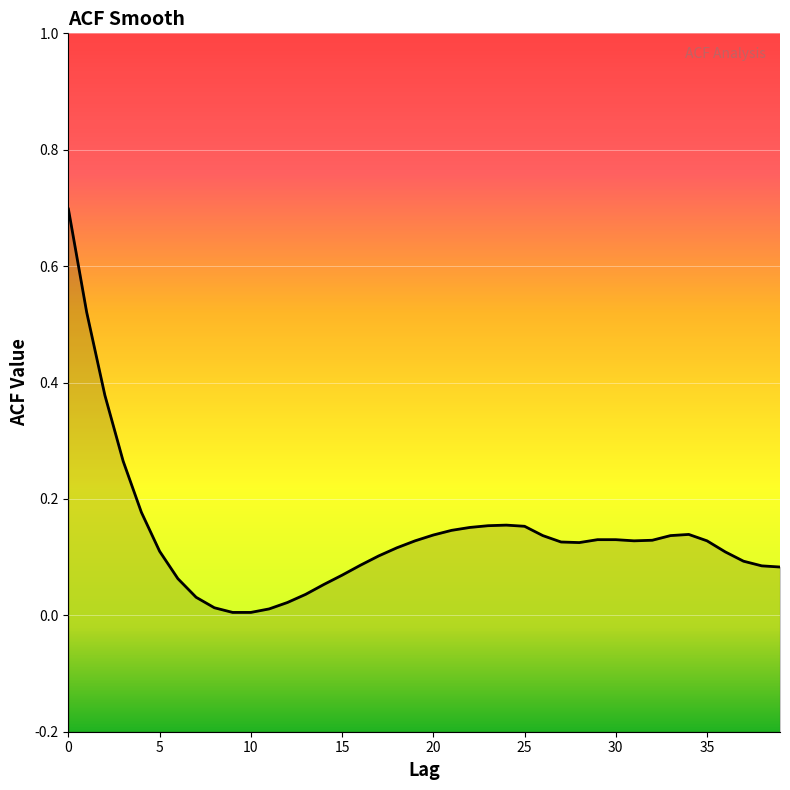

How many series are shown in this chart?

1